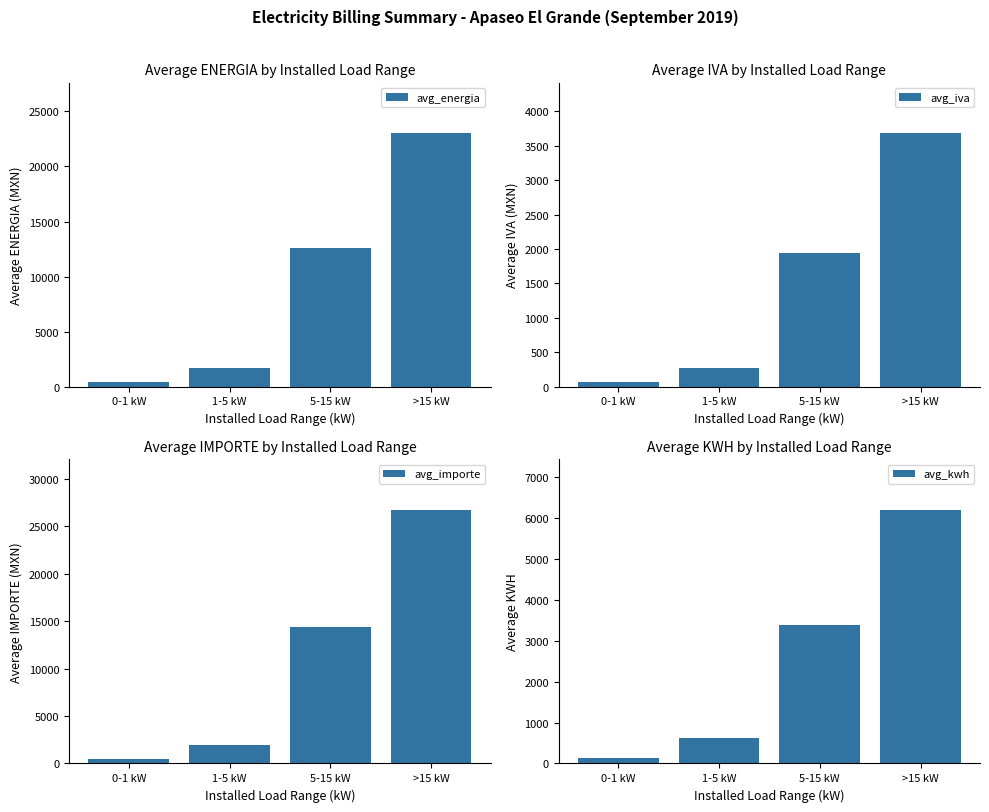

What is the spread (max minus min) of values at 0-1 kW?

422.7